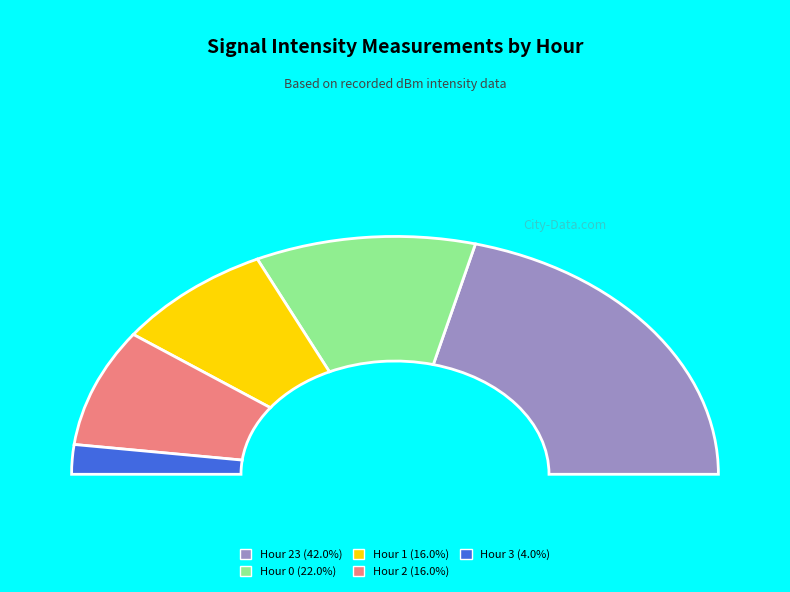

What percentage is the Hour 0 slice, to the nearest percent?

22%